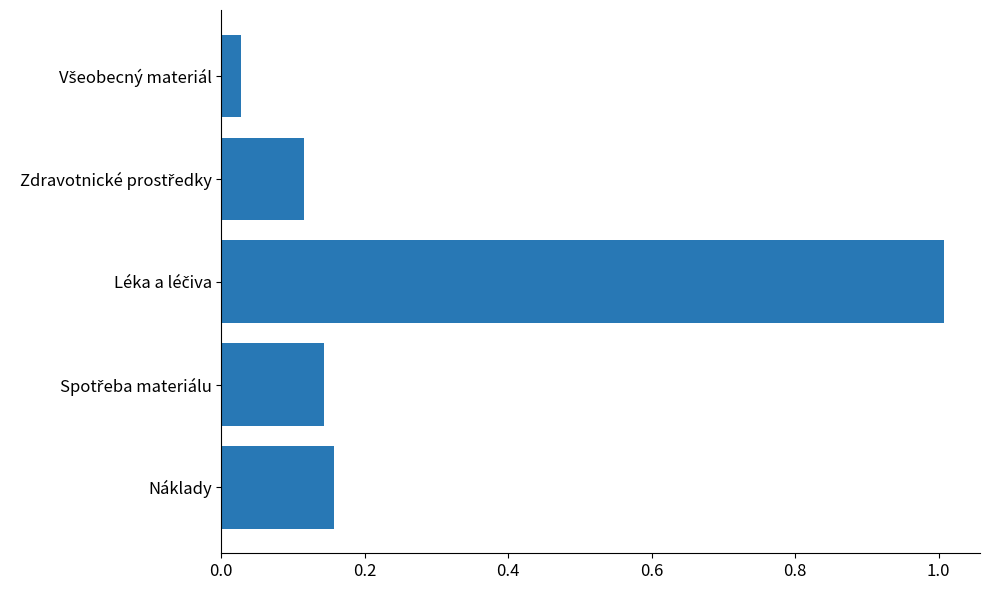

What is the average value?

0.3